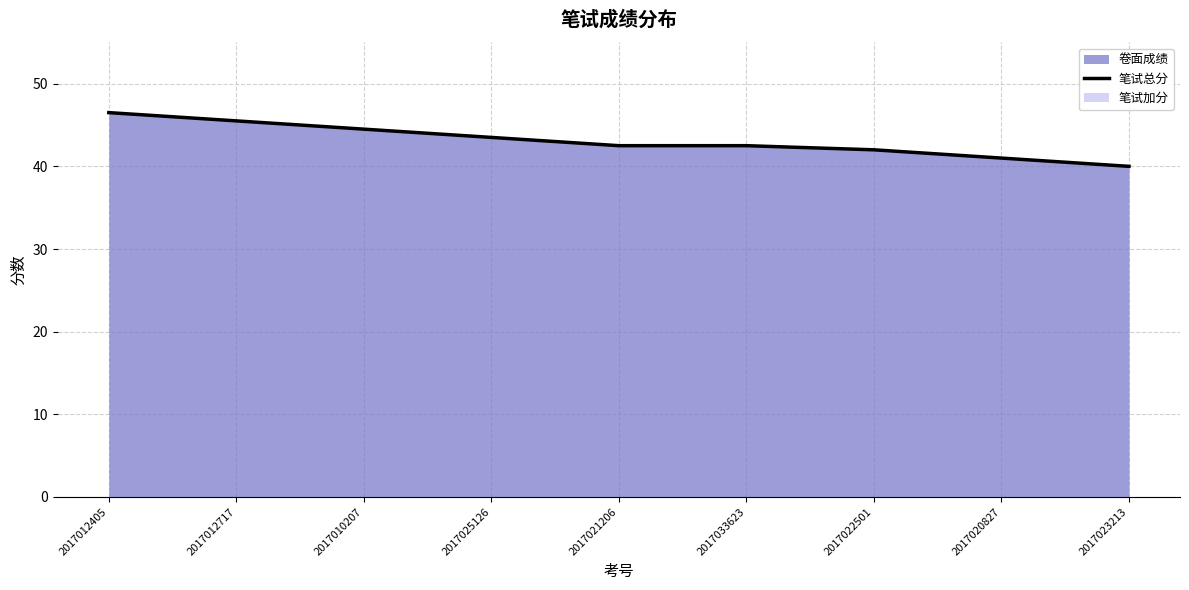

The value at 2017020827 is 70.1. True or false?

False